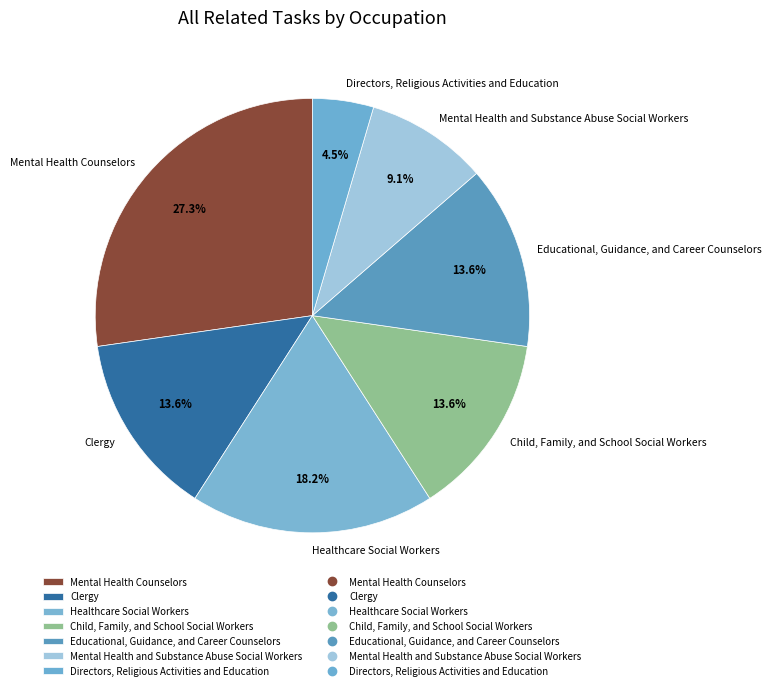

Between Directors, Religious Activities and Education and Mental Health and Substance Abuse Social Workers, which is larger?

Mental Health and Substance Abuse Social Workers